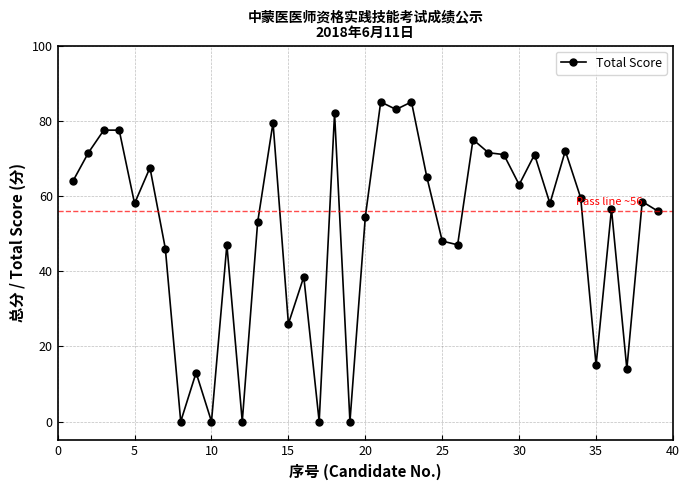

What is the sum of all values?

2009.5